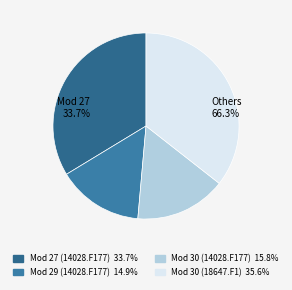

How many segments does this pie chart have?

4